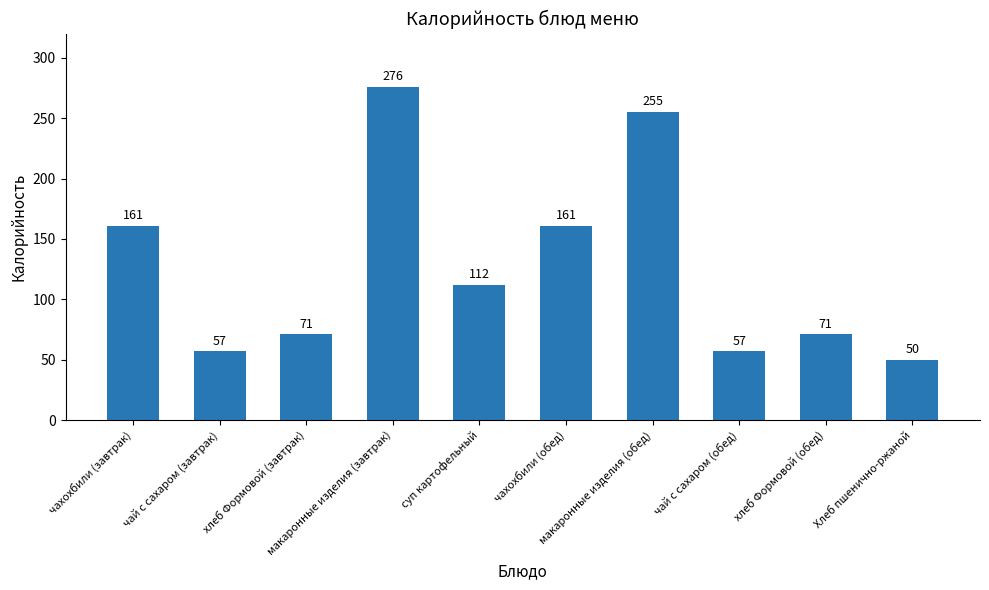

What is the difference between the maximum and minimum values?

226